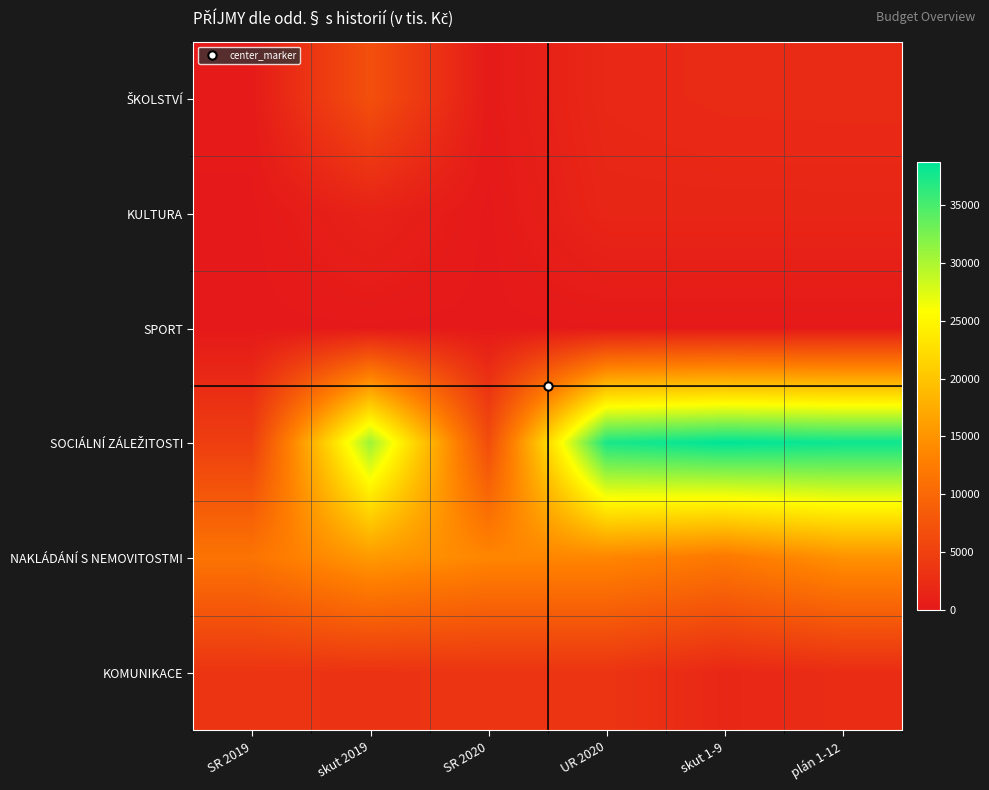

What is the maximum value shown in the chart?

38705